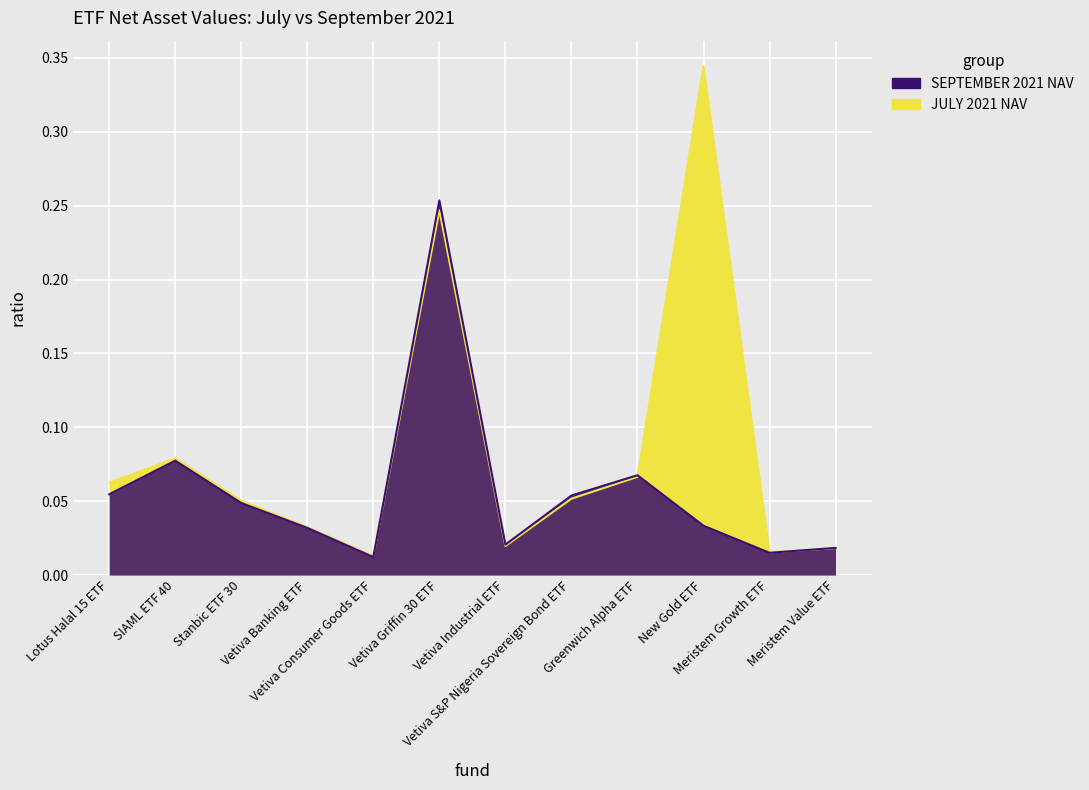

What is the sum of all JULY 2021 NAV values?

1.0